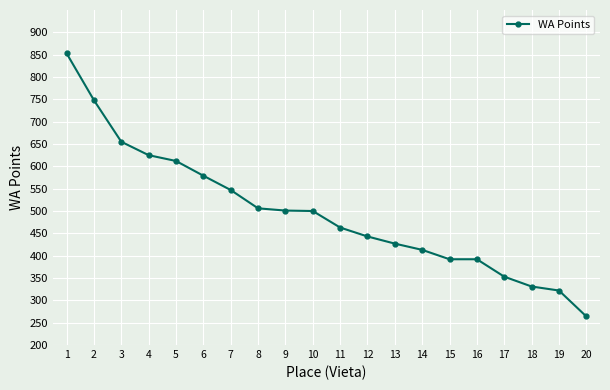

Does the chart display data point markers on the line(s)?

Yes